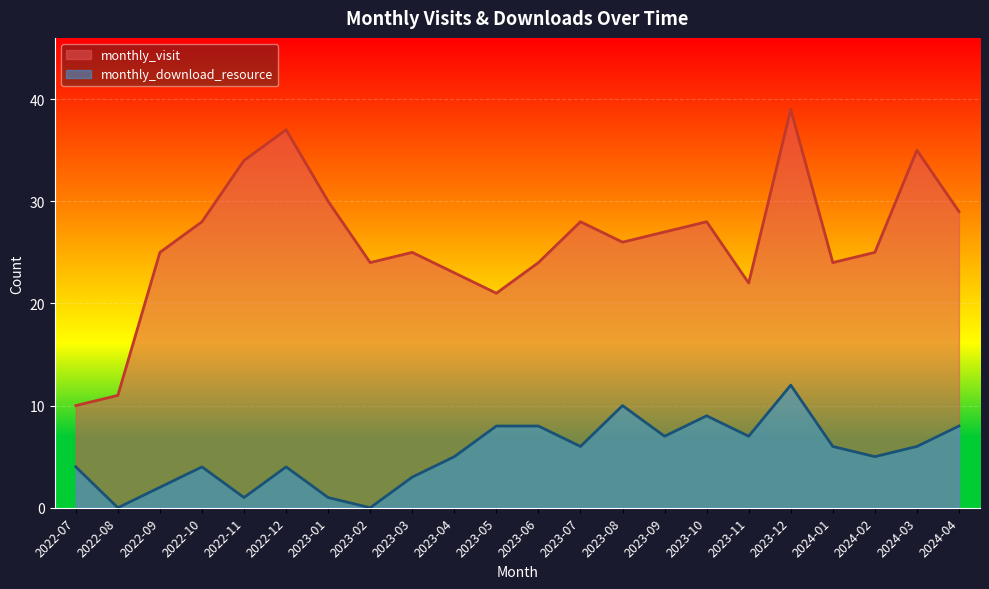

Rank the series by their maximum value, from lowest to highest.

monthly_download_resource, monthly_visit